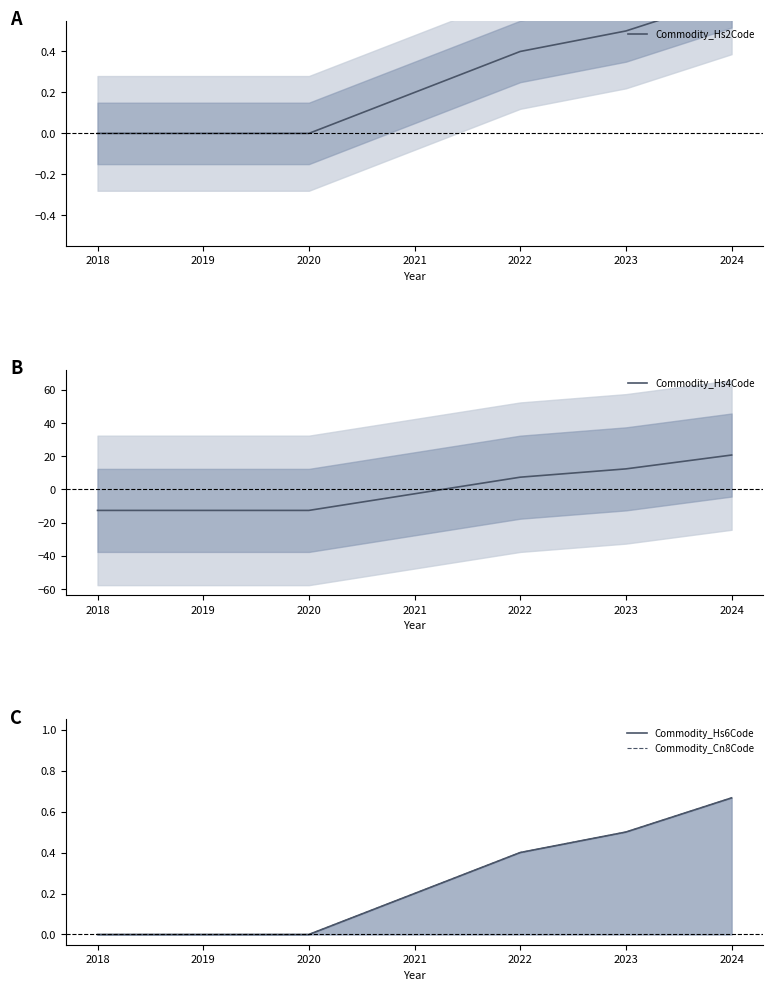

What is the sum of all Commodity_Hs2Code values?

1.8